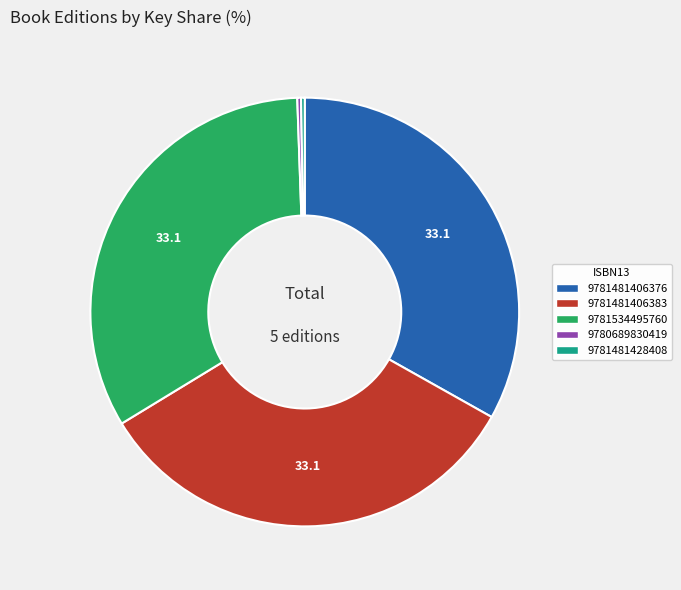

Count the number of slices in the pie.

5